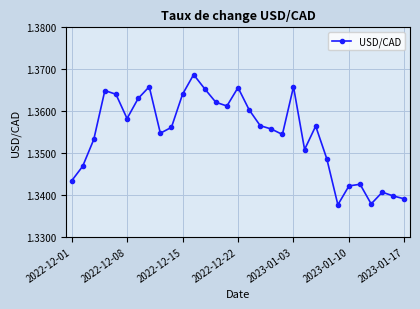

True or false: there are more than 2 points higher than both neighbors.

True